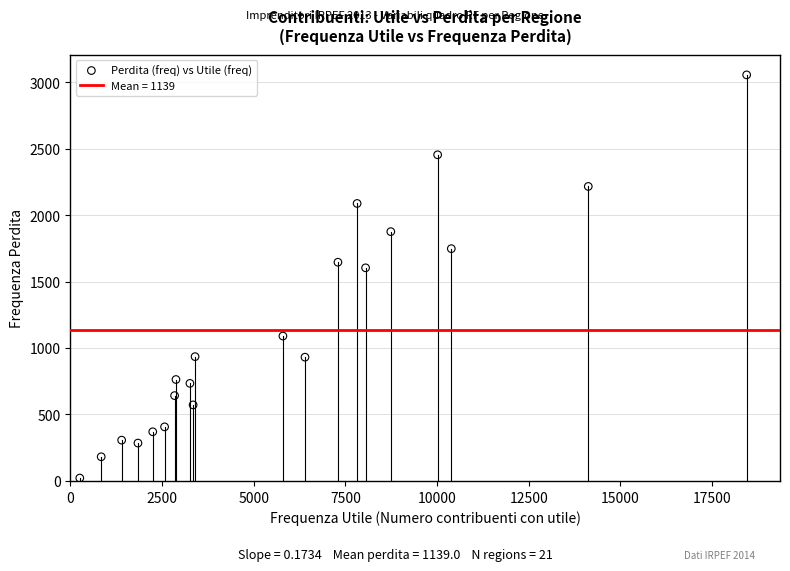

What is the range of Y values (max minus min)?

3032